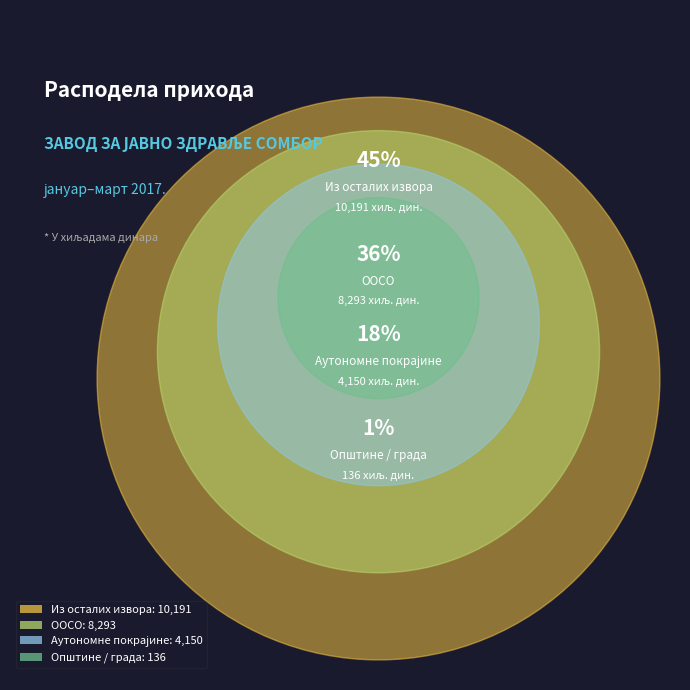

Is it true that ООСО is 28% of the pie?

False